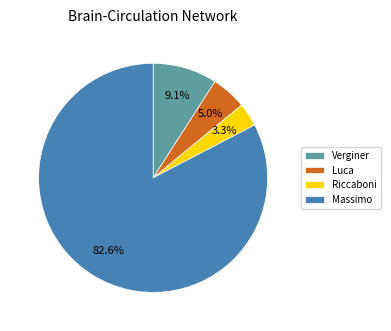

To the nearest percent, what is the difference between the largest and smallest slice percentages?

79%